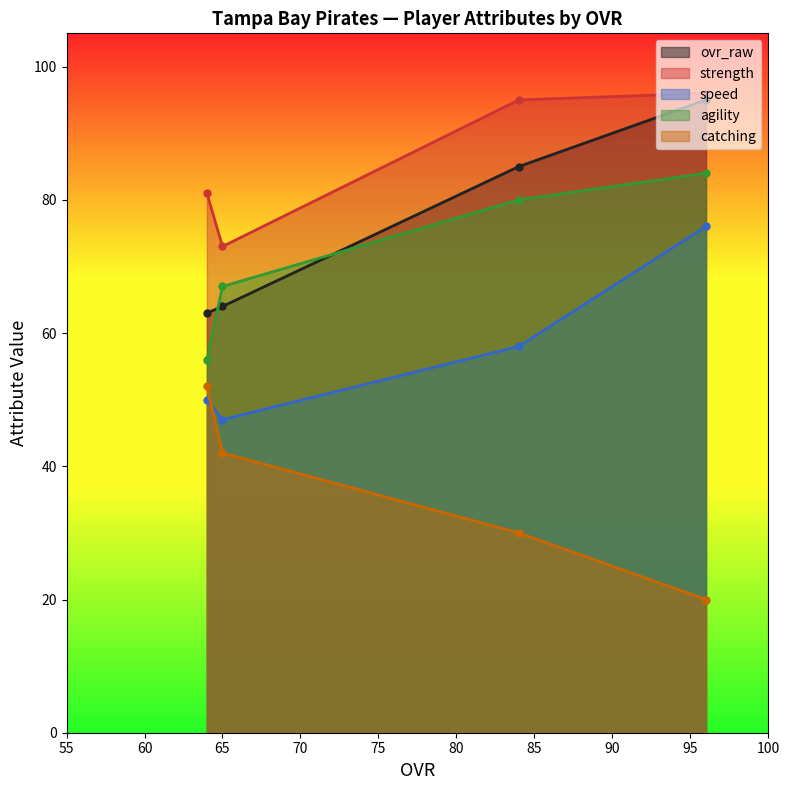

True or false: agility and speed intersect in this chart.

False